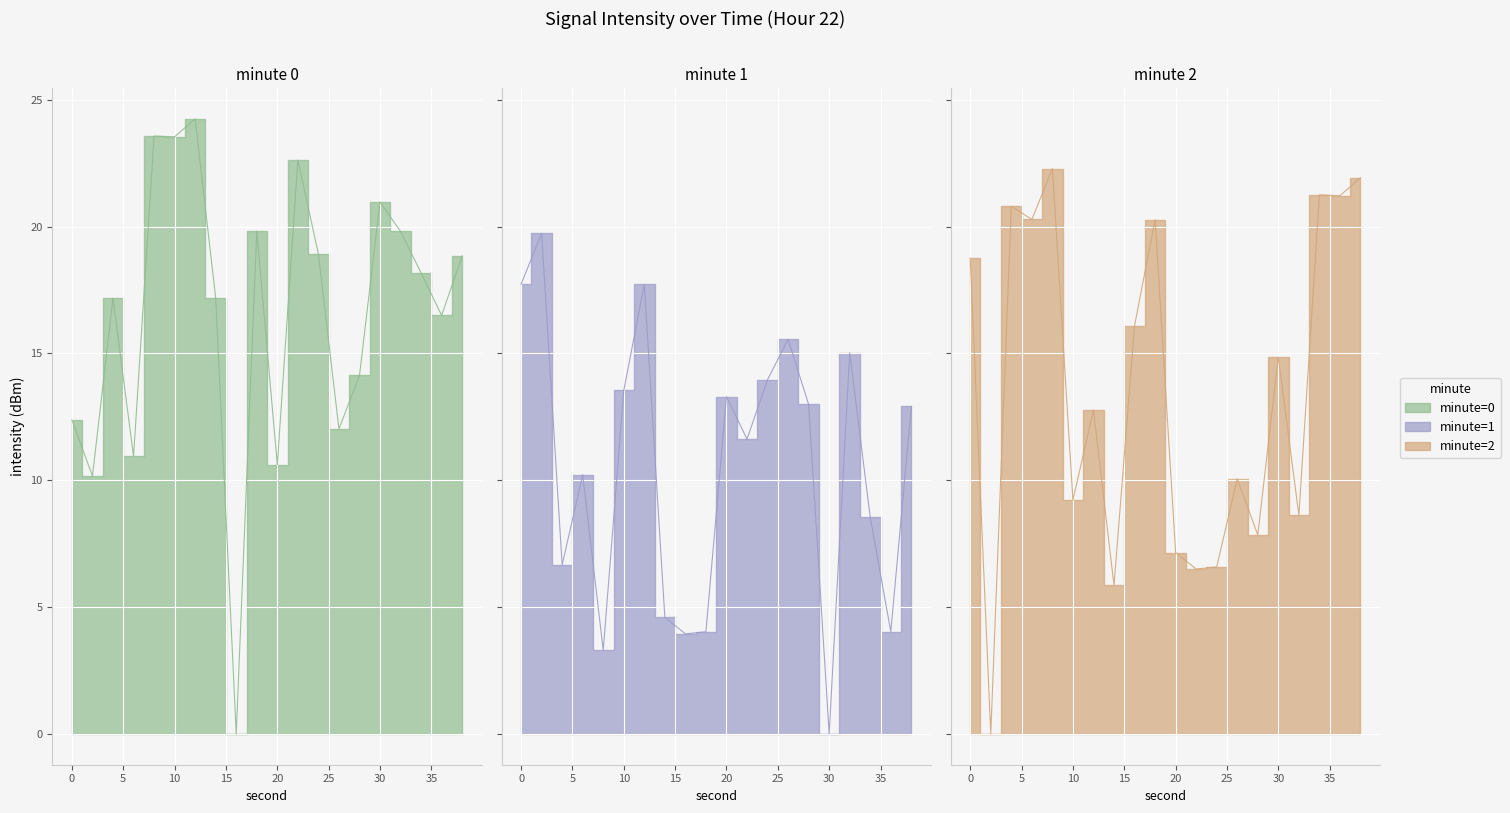

At which category does minute=1 reach its first local peak?

2